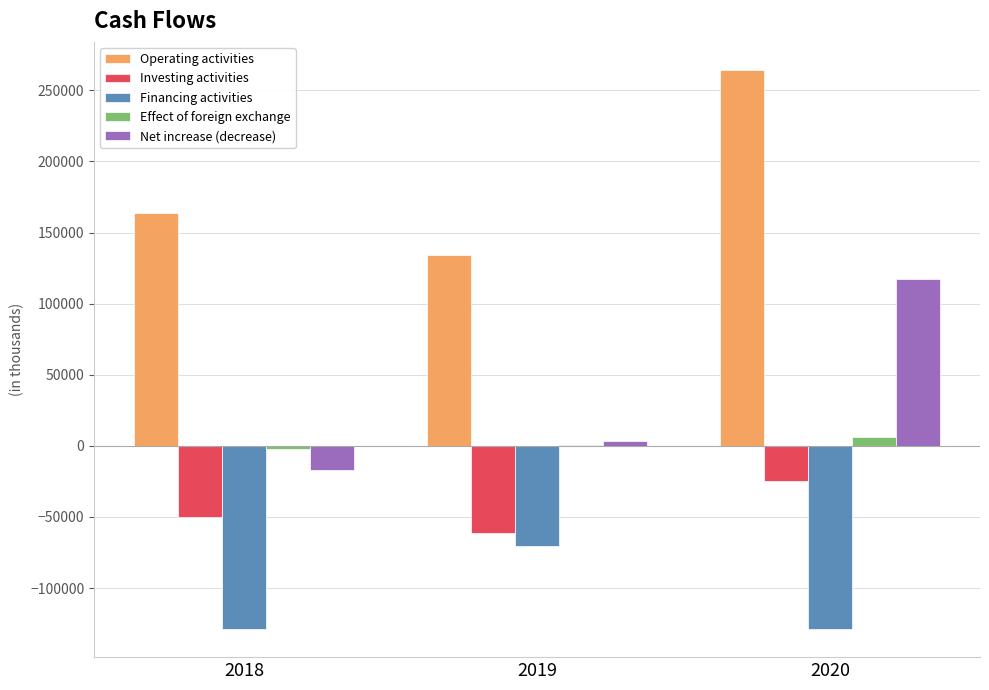

Which series has the widest spread of values?

Net increase (decrease)